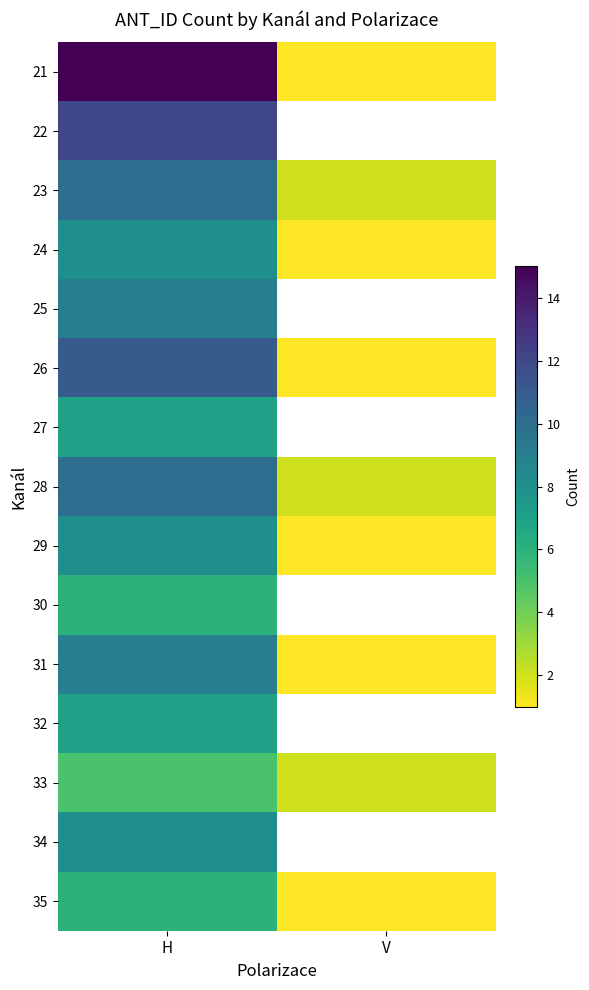

At which category does the chart reach its minimum across all series?

V